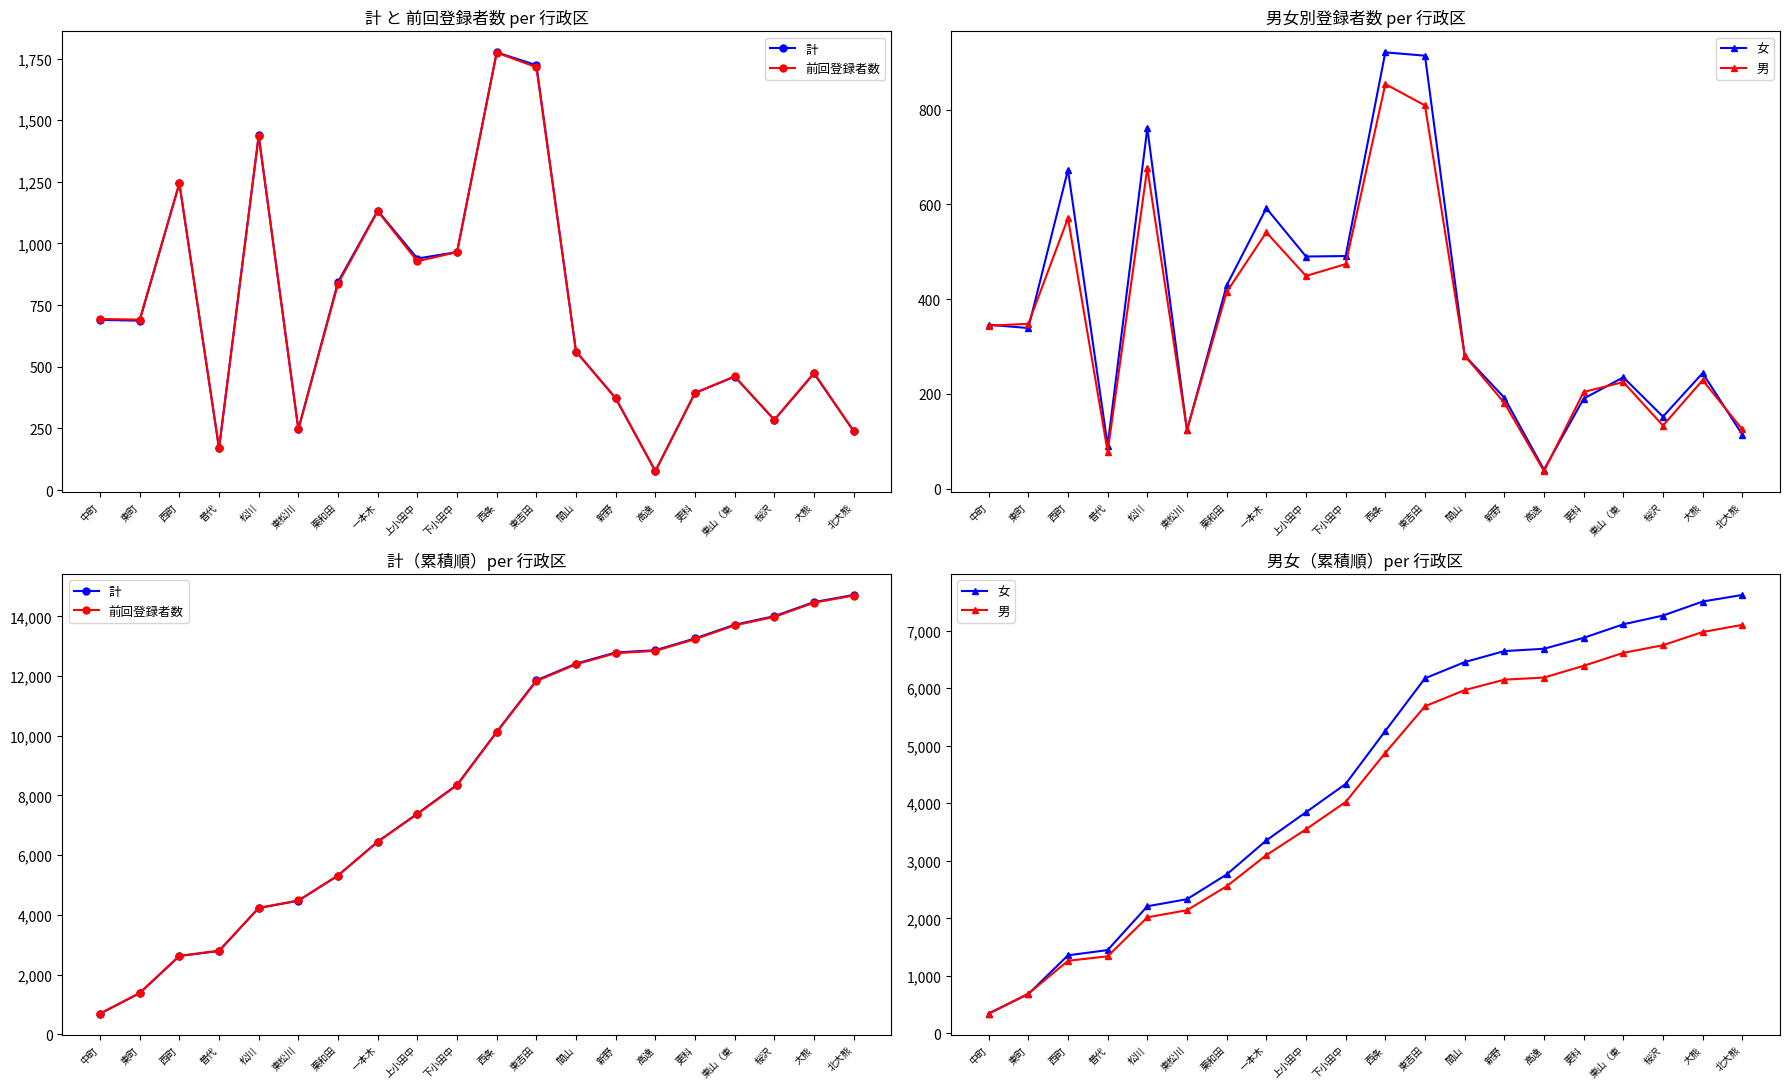

Which series changed the most between 上小田中 and 東吉田?

計